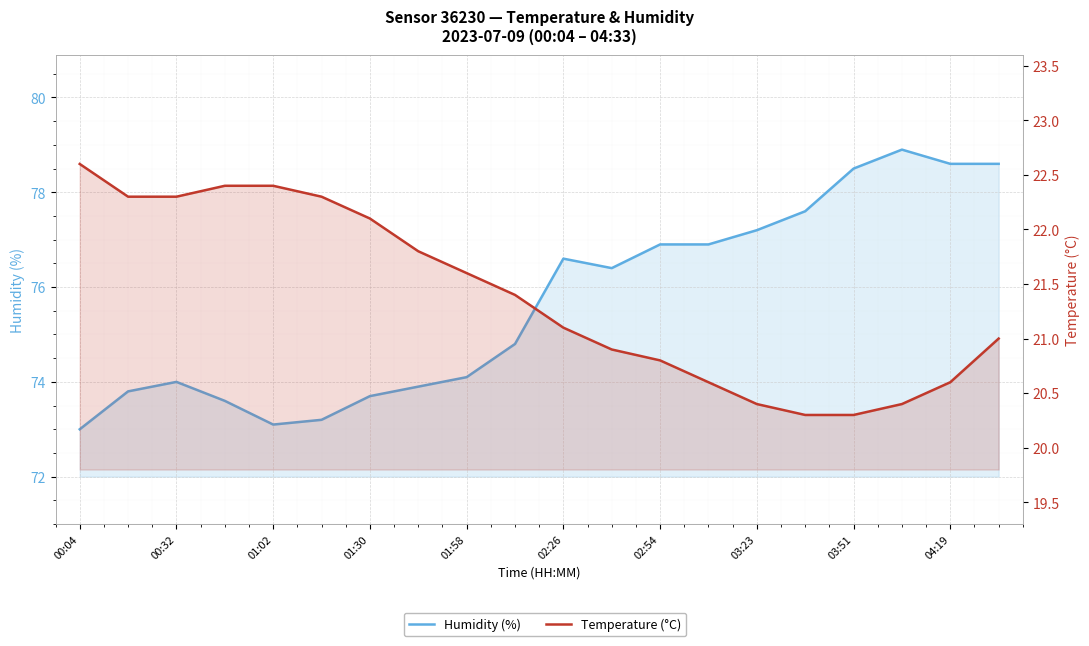

What is the sum of all Humidity (%) values?

1513.4